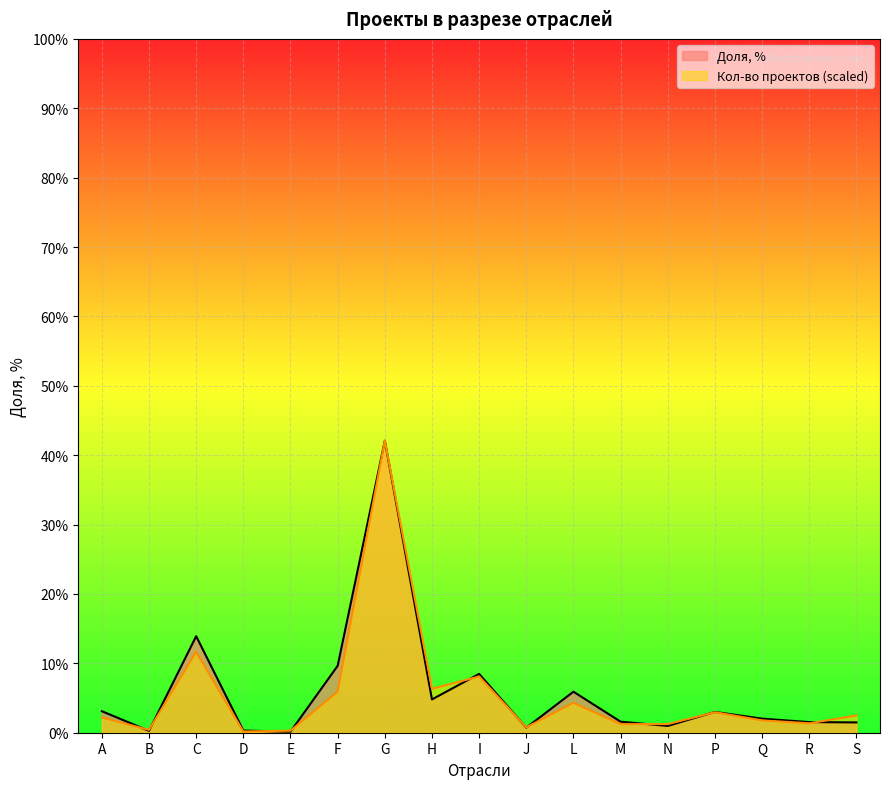

What is the maximum value for Кол-во проектов?

42.1